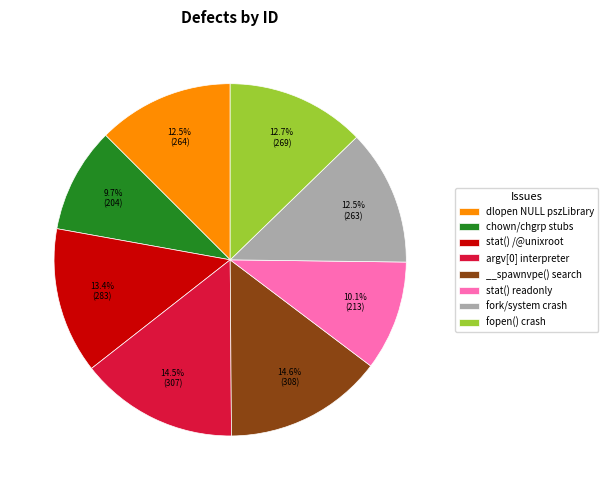

Which has a higher value, fopen() crash or stat() readonly?

fopen() crash